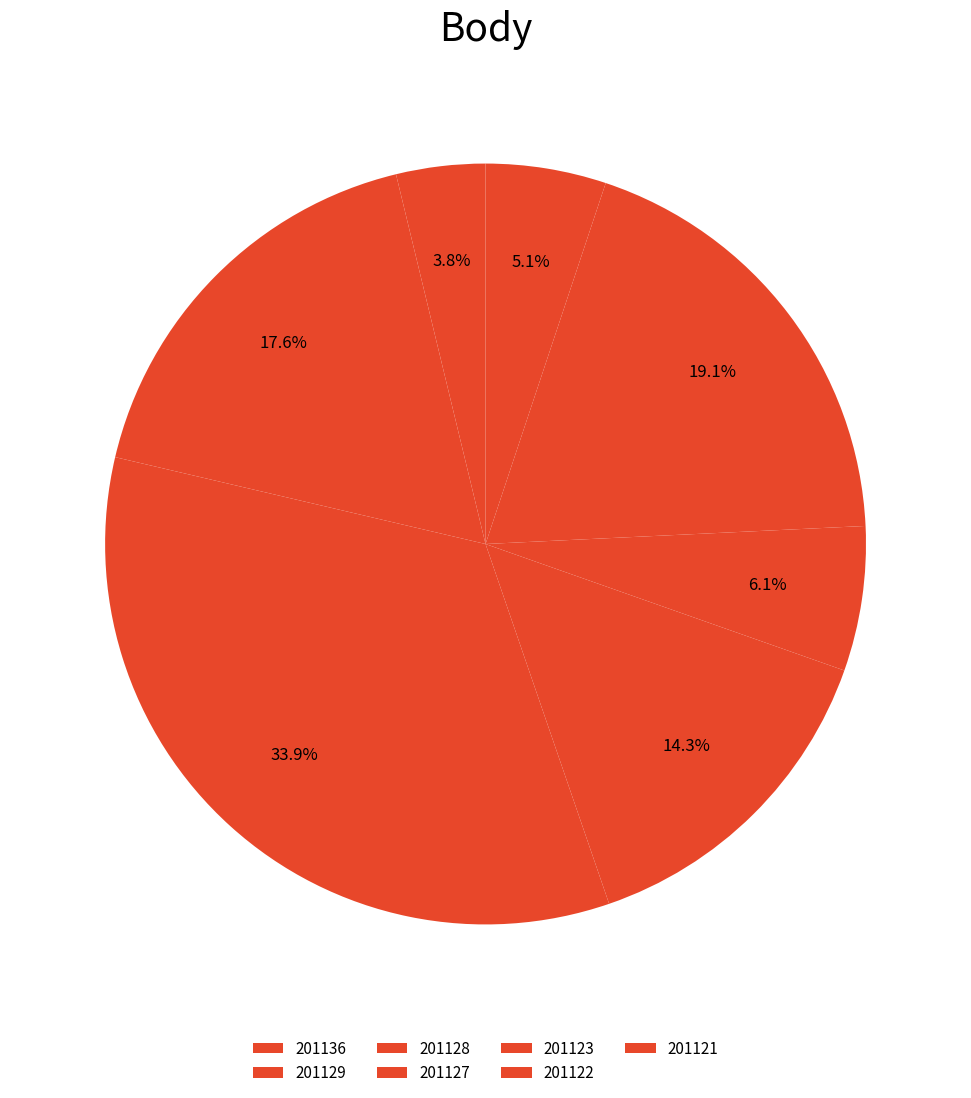

Which has a higher value, 201128 or 201136?

201128